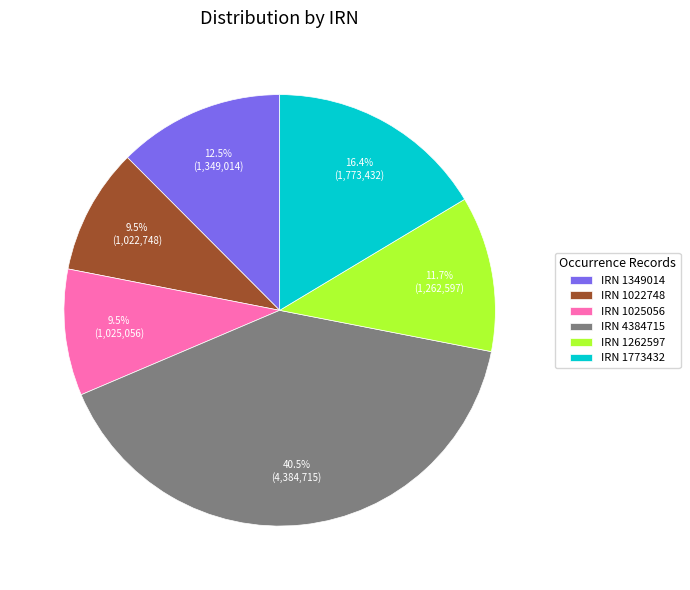

Which slice is the largest?

IRN 4384715